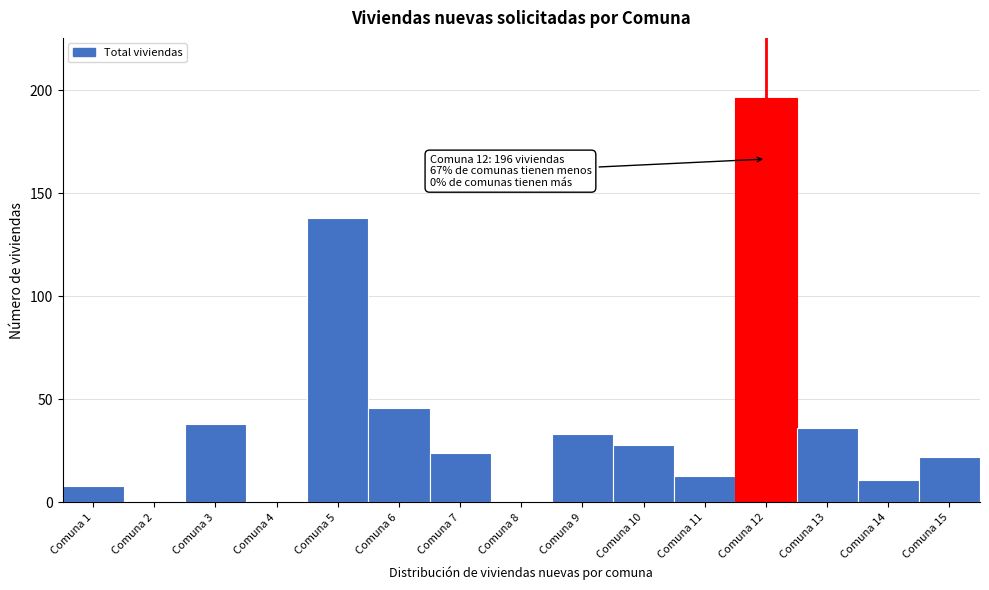

Reading left to right, list all the values displayed in this chart.

Comuna 1=8	Comuna 2=0	Comuna 3=38	Comuna 4=0	Comuna 5=138	Comuna 6=46	Comuna 7=24	Comuna 8=0	Comuna 9=33	Comuna 10=28	Comuna 11=13	Comuna 12=196	Comuna 13=36	Comuna 14=11	Comuna 15=22